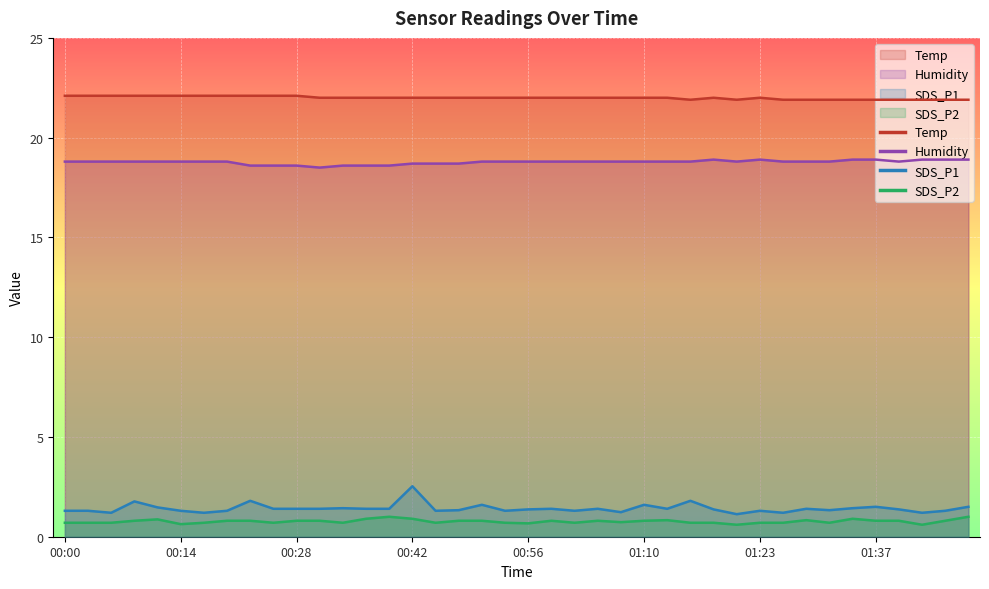

What is the spread (max minus min) of values at 01:18?

21.3